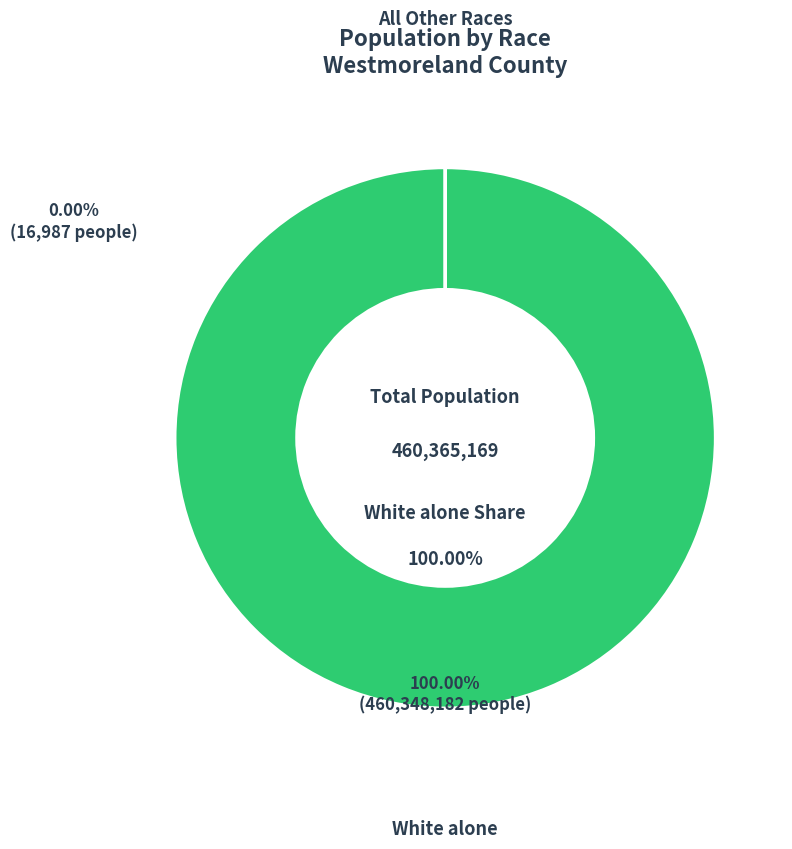

Does any single category account for the majority?

Yes